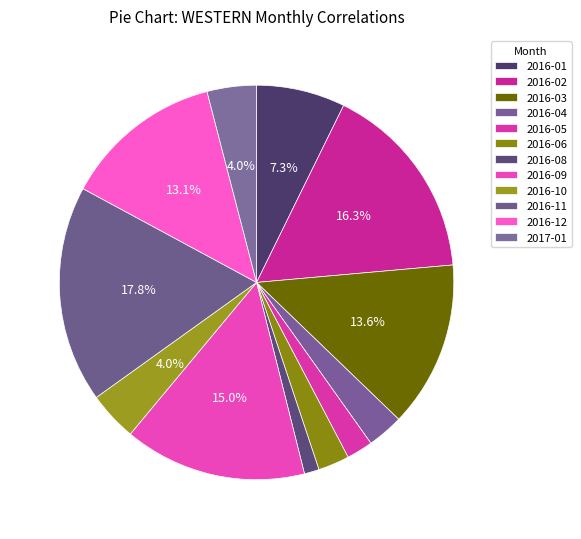

How many segments does this pie chart have?

12